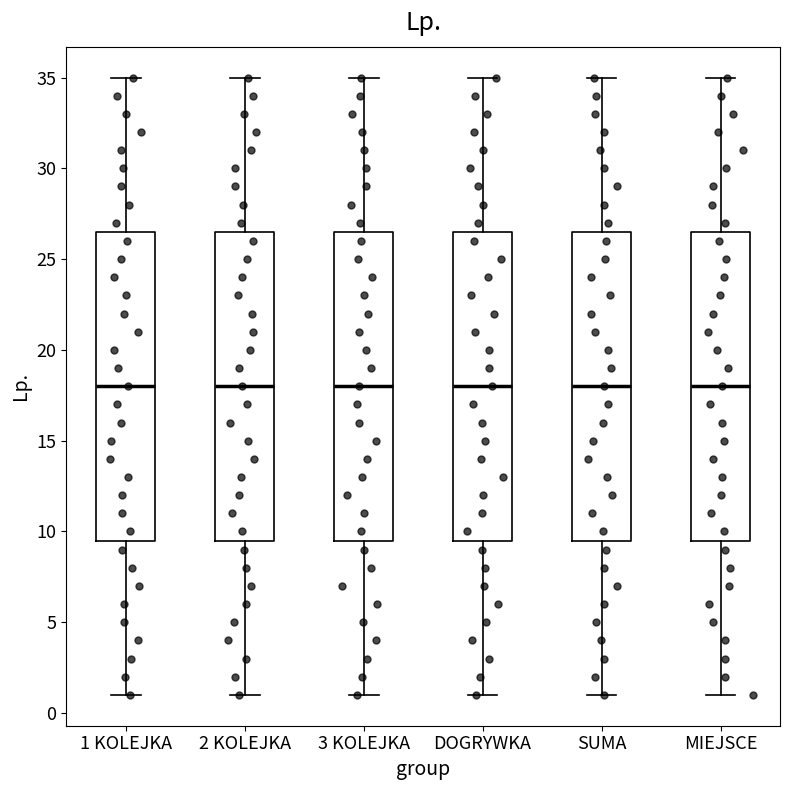

Where is the lower edge of the box for 2 KOLEJKA on the y-axis? The values are not printed on the chart, so give them approximately, as read against the axis.

9.5